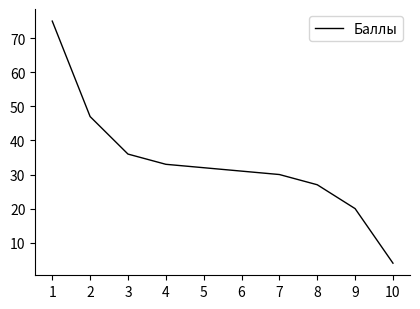

What is the change in value from 7 to 8?

-3